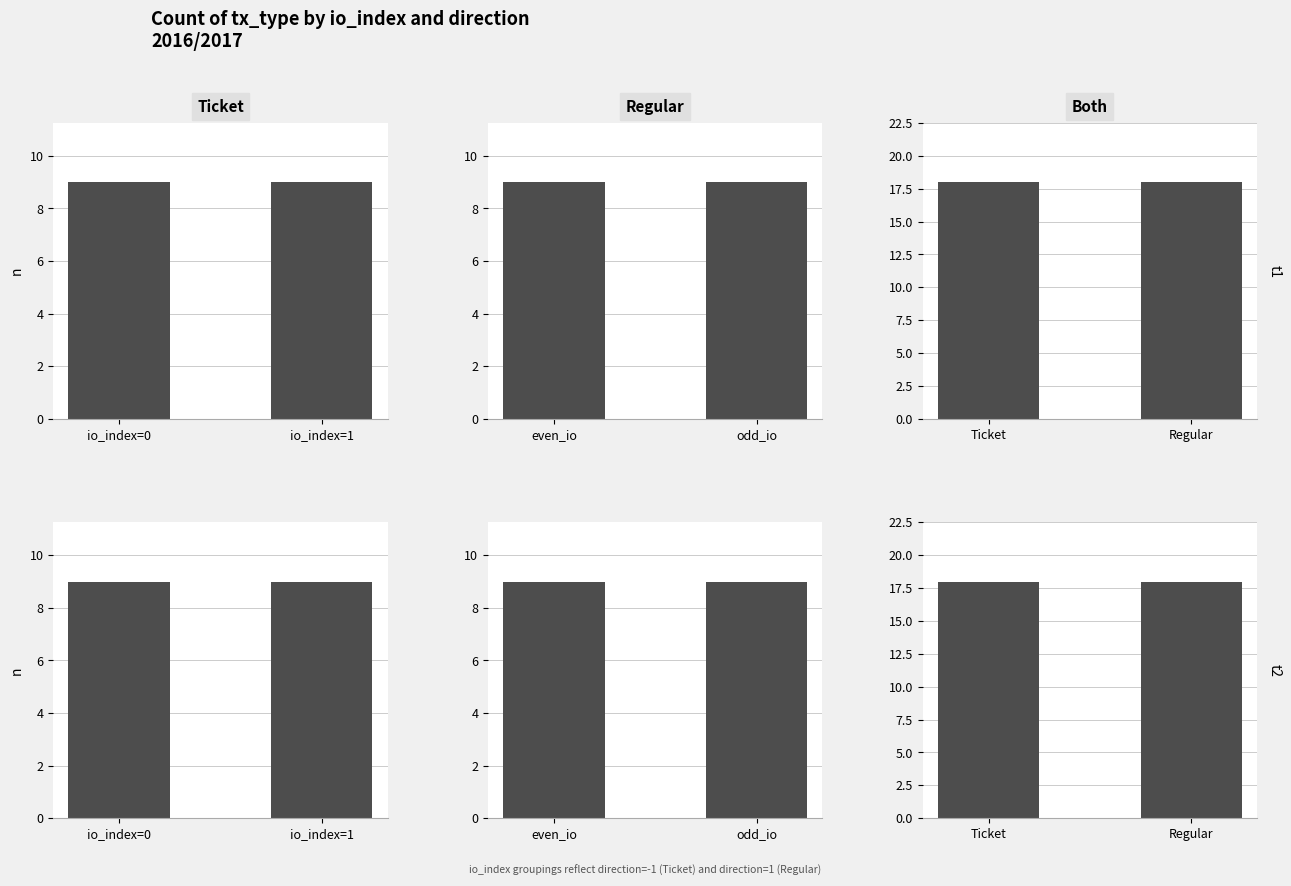

Is it true that Ticket equals 9 at io_index=0?

True